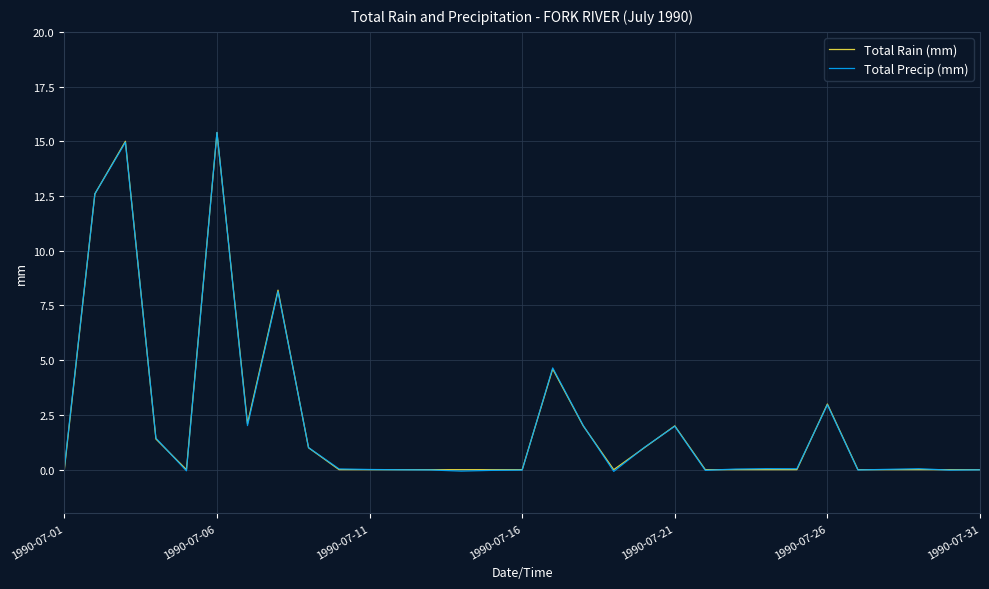

What is the average value of the Total Precip (mm) series?

2.2